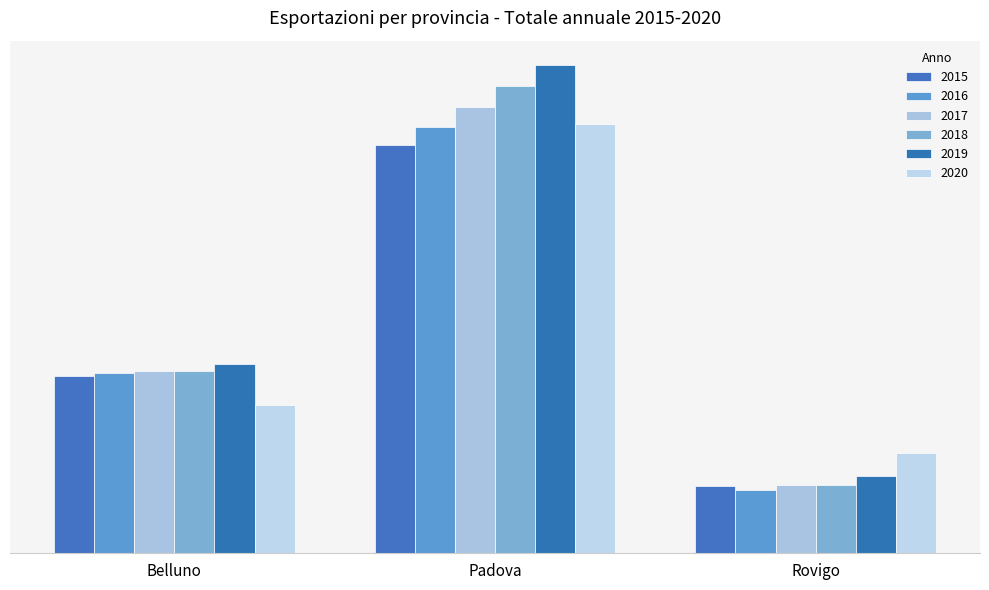

Does the chart contain any negative values?

No